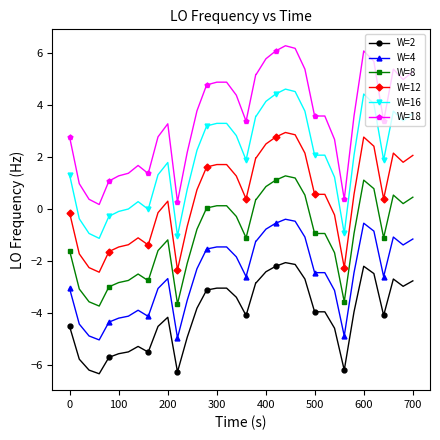

True or false: W=16 and W=2 cross at least once.

False